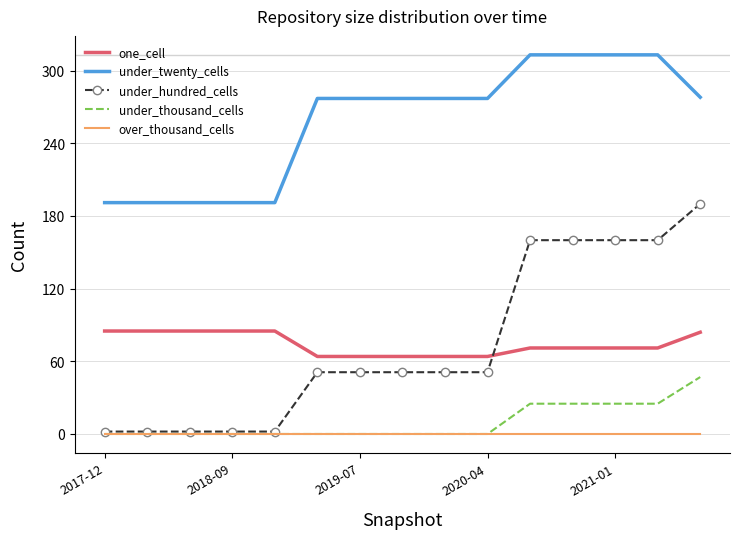

Which series has the largest total across all categories?

under_twenty_cells